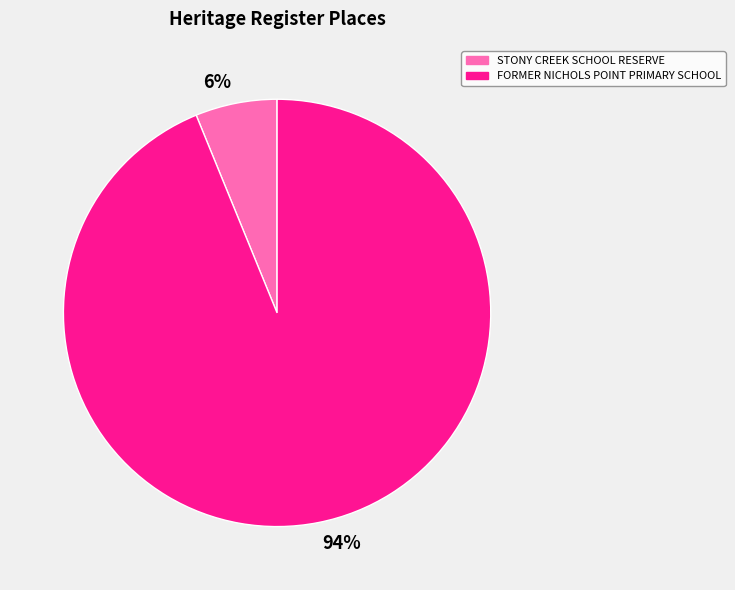

Combined, do STONY CREEK SCHOOL RESERVE and FORMER NICHOLS POINT PRIMARY SCHOOL account for over 50%?

Yes